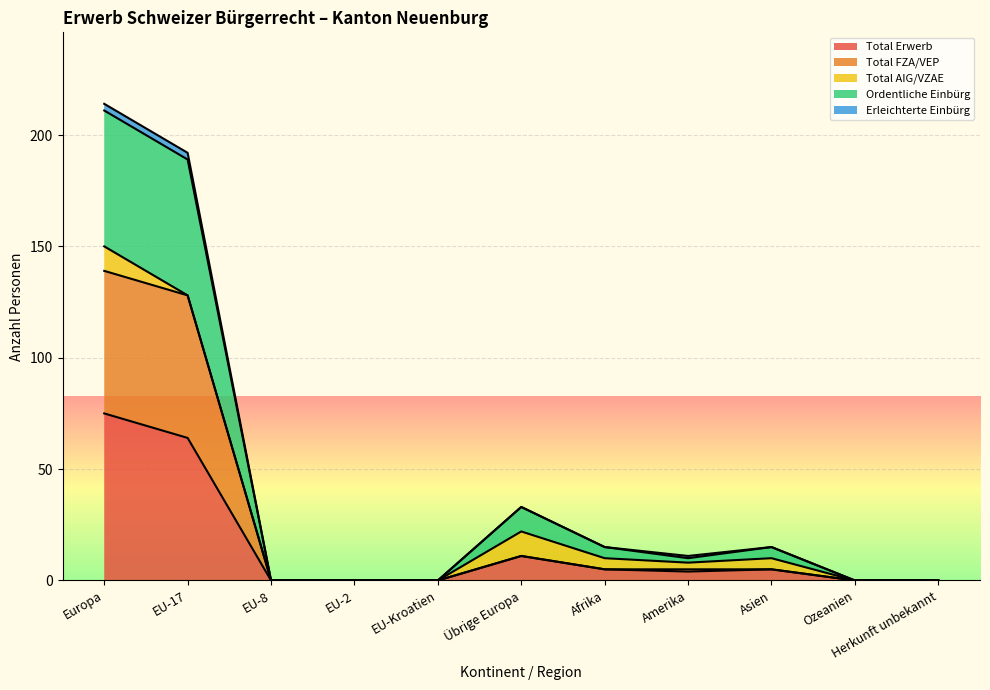

What are all the series names shown in the legend?

Total Erwerb, Total FZA/VEP, Total AIG/VZAE, Ordentliche Einbürg, Erleichterte Einbürg